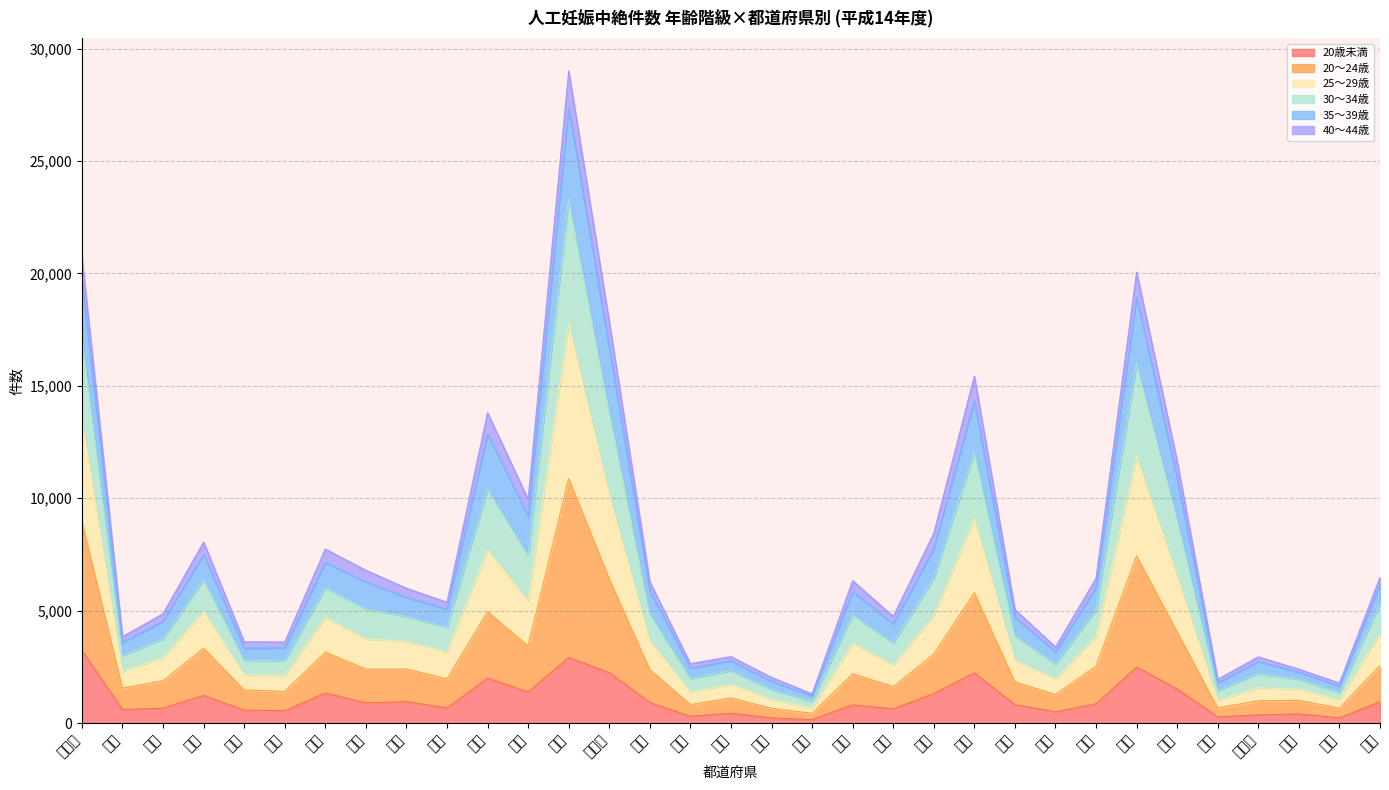

At which category is the sum across all series the highest?

東京